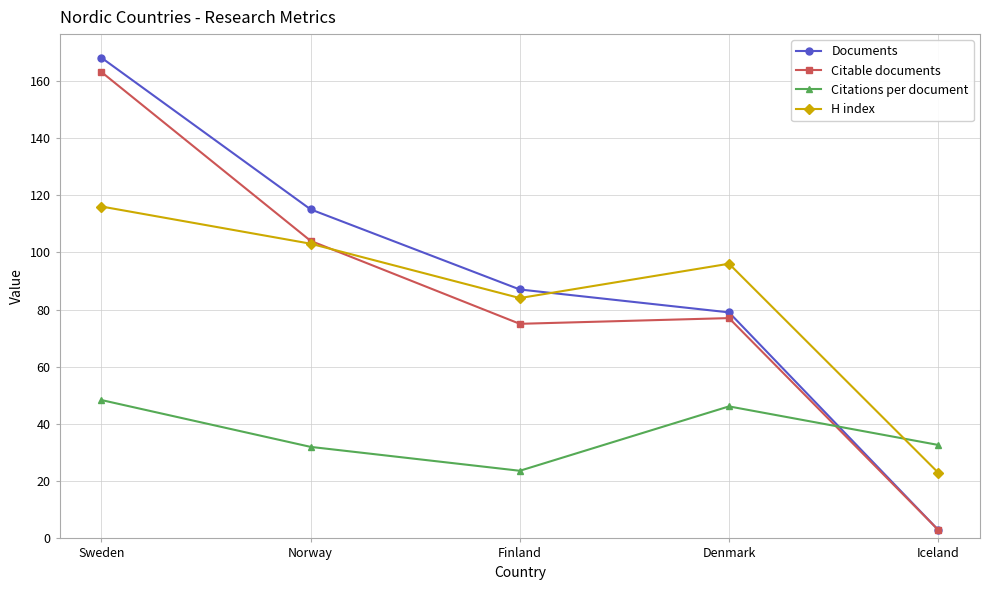

After their last crossing, which series has the higher values: H index or Documents?

H index